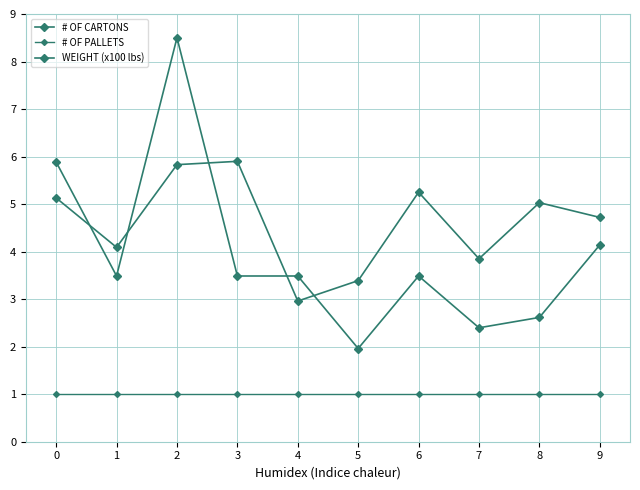

Reading left to right, what are all the values shown in this chart?

# OF CARTONS: 0=5.9	1=3.5	2=8.5	3=3.5	4=3.5	5=2.0	6=3.5	7=2.4	8=2.6	9=4.1
# OF PALLETS: 0=1.0	1=1.0	2=1.0	3=1.0	4=1.0	5=1.0	6=1.0	7=1.0	8=1.0	9=1.0
WEIGHT (x100 lbs): 0=5.1	1=4.1	2=5.8	3=5.9	4=3.0	5=3.4	6=5.2	7=3.9	8=5.0	9=4.7